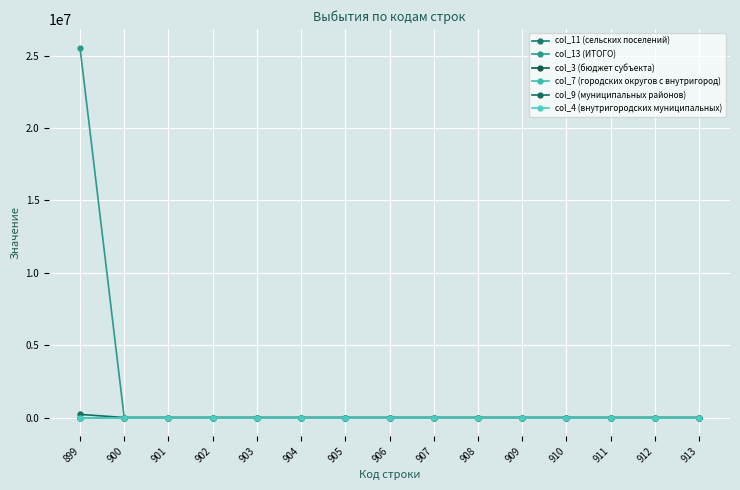

How many lines are shown in the chart?

6